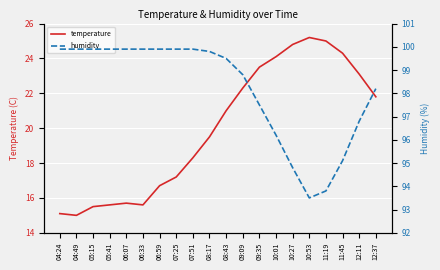

Which label corresponds to the smallest value in the chart?

04:49